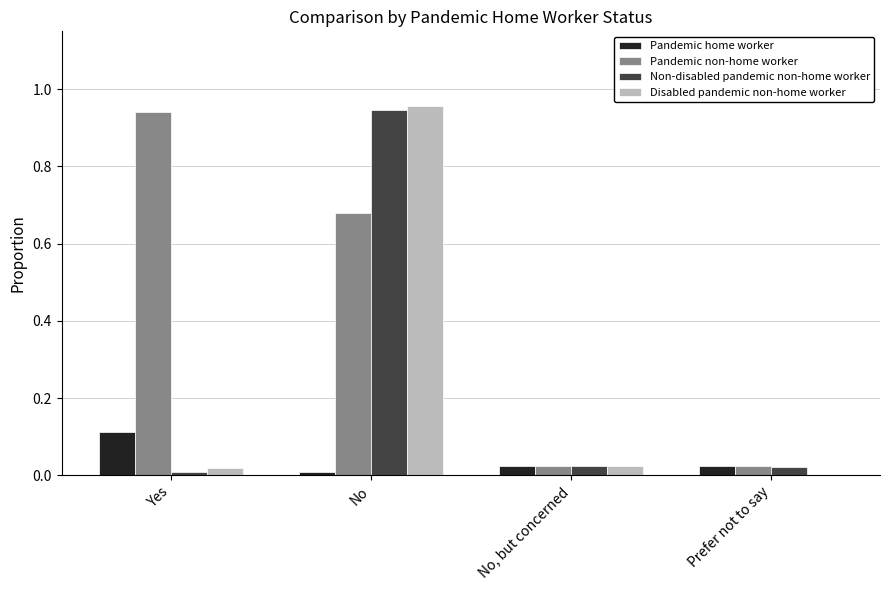

How many groups of bars are there?

4